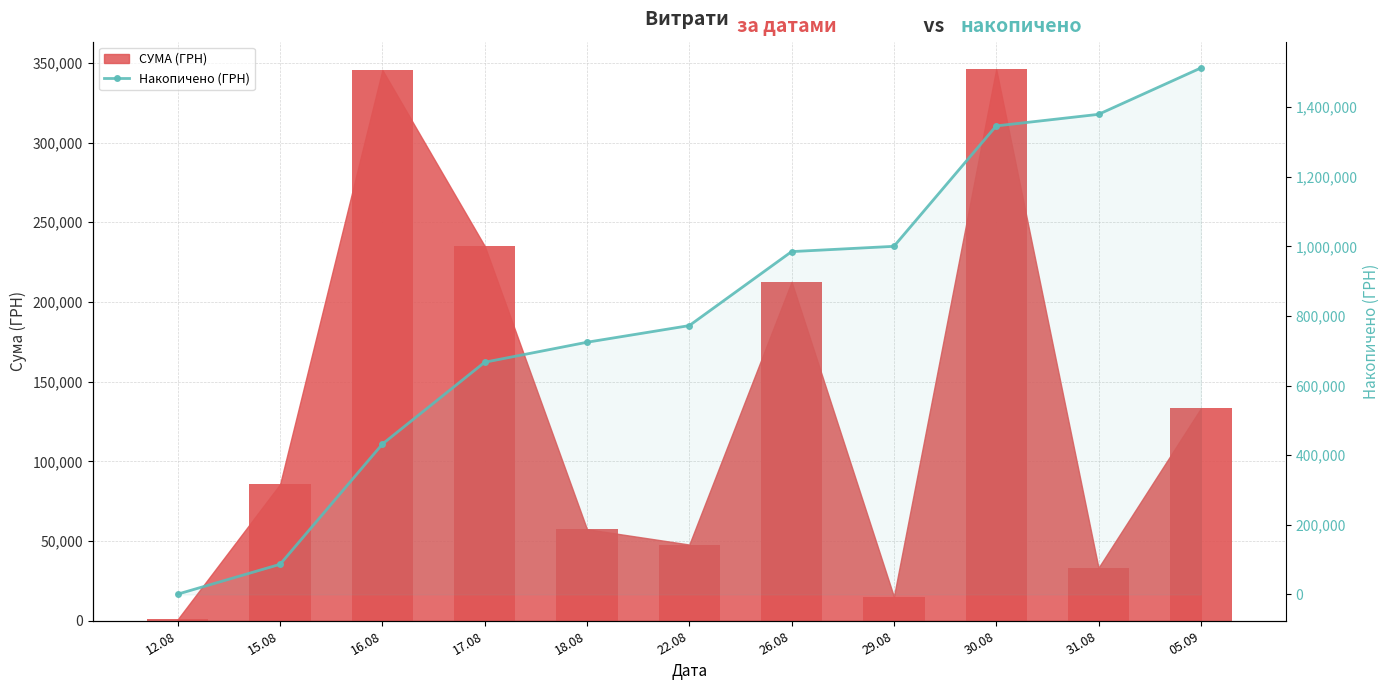

Where does the data first go above 772518?

22.08